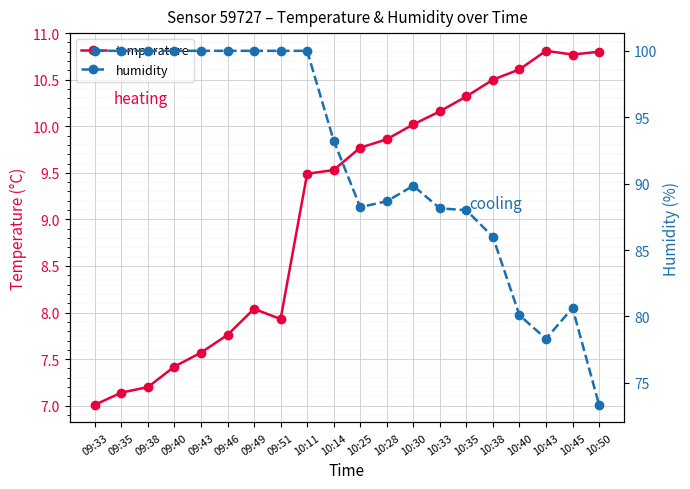

What is the minimum value shown in the chart?

7.0